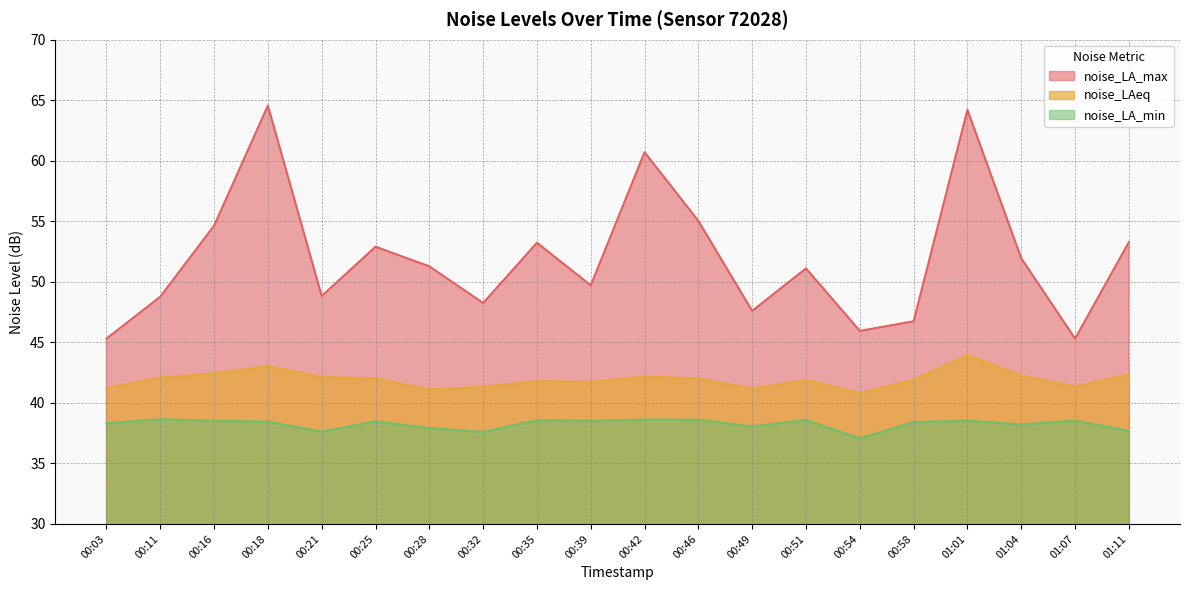

What is the difference between the maximum and minimum values in the noise_LA_max series?

19.2